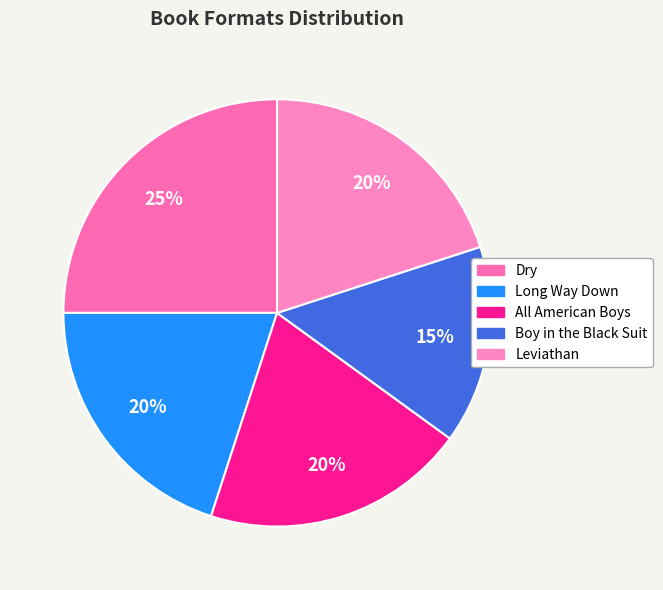

What percentage is the Dry slice, to the nearest percent?

25%